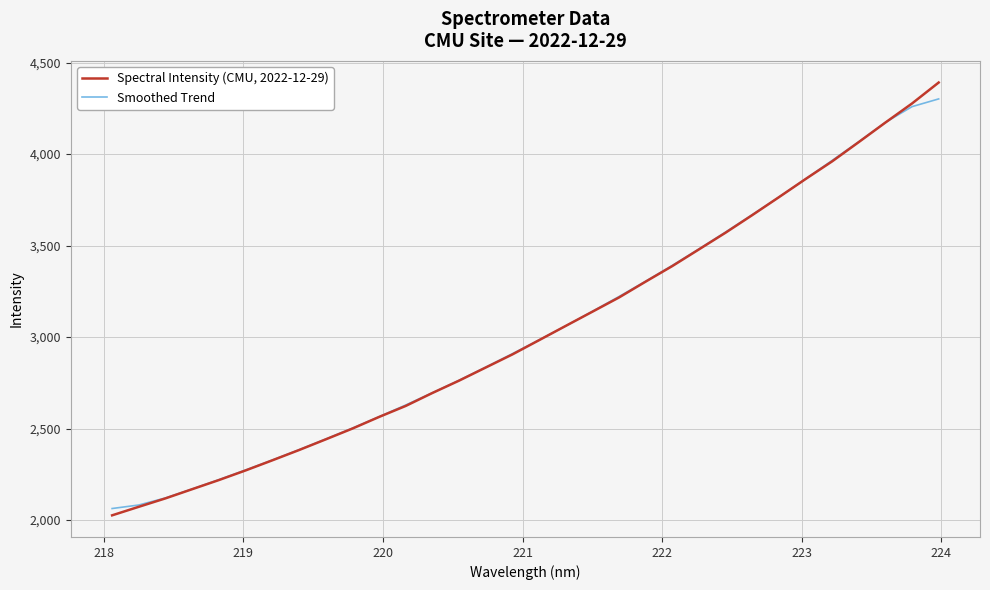

What is the greatest value displayed?

4391.4